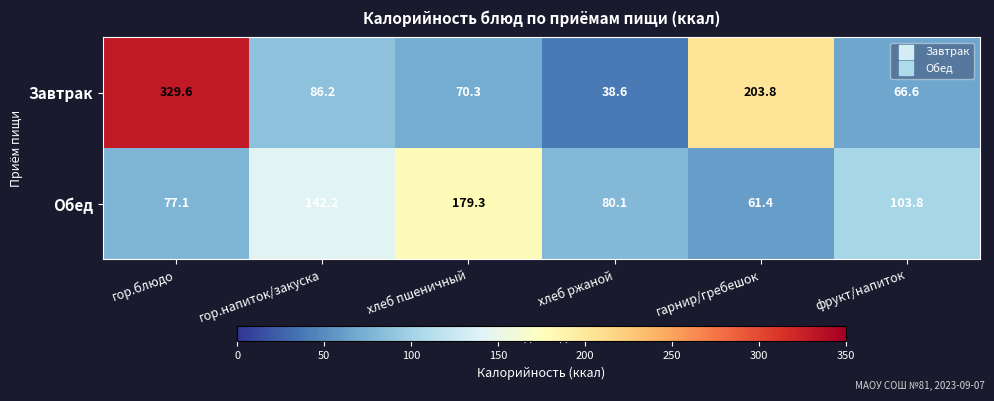

At which category does the chart reach its minimum across all series?

хлеб ржаной